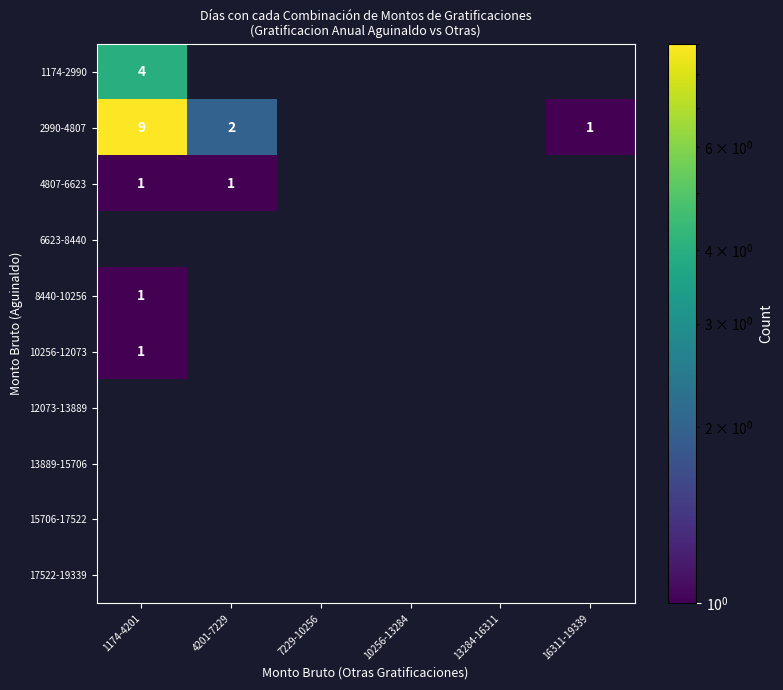

Count the number of data series in this chart.

10